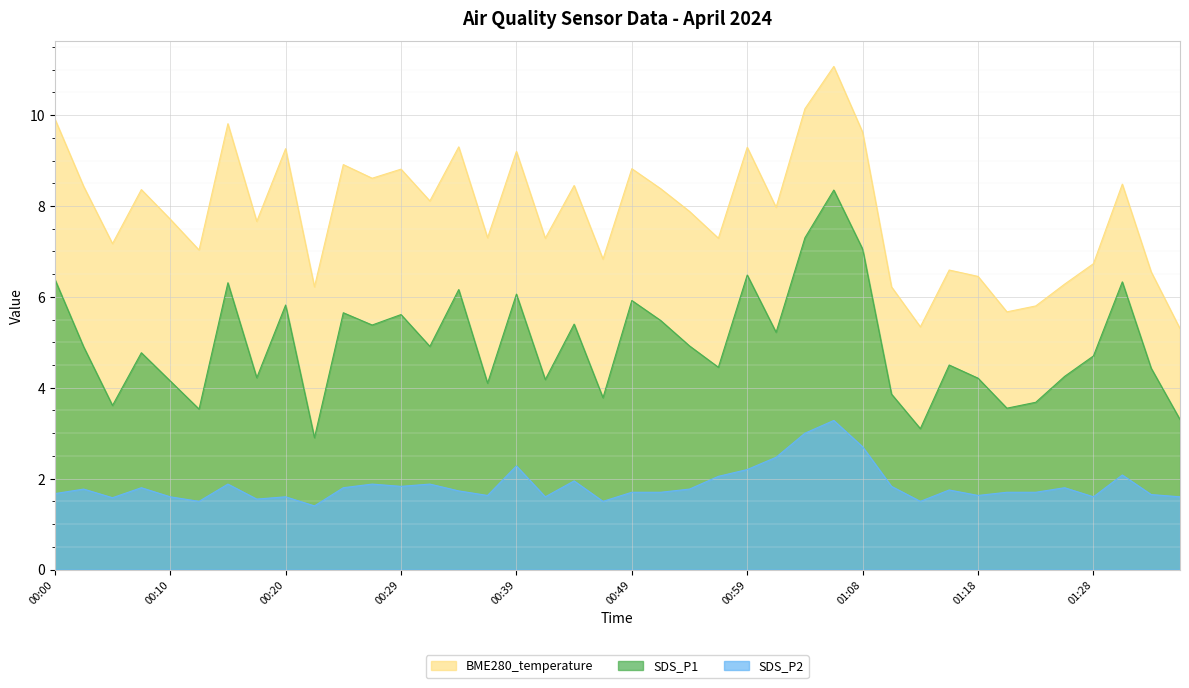

What is the maximum value for SDS_P2?

3.3